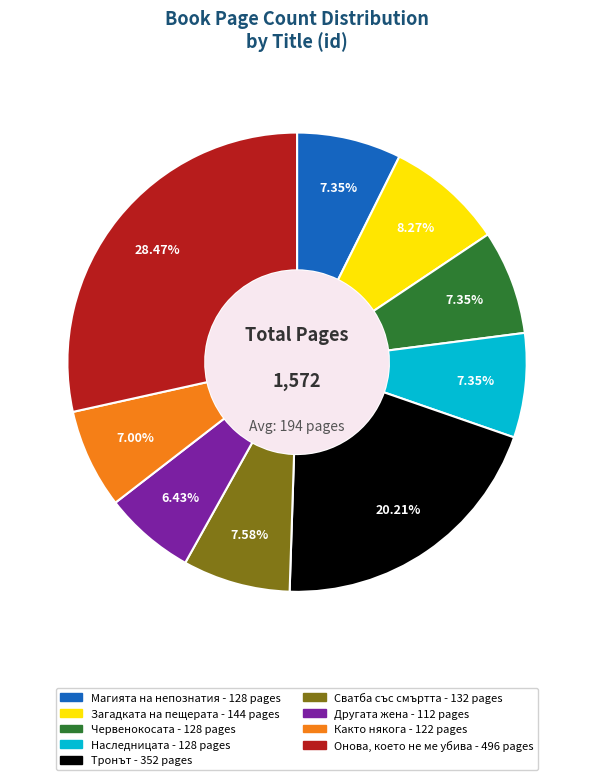

To the nearest percent, what is the difference between the largest and smallest slice percentages?

22%